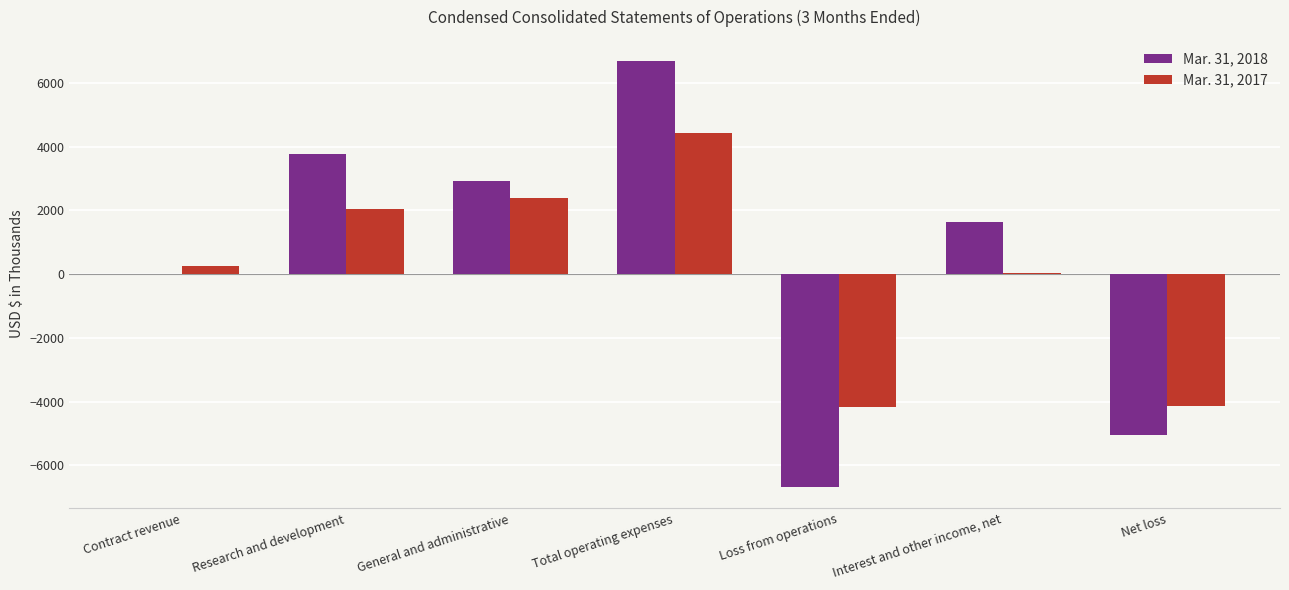

Are the bars horizontal?

No